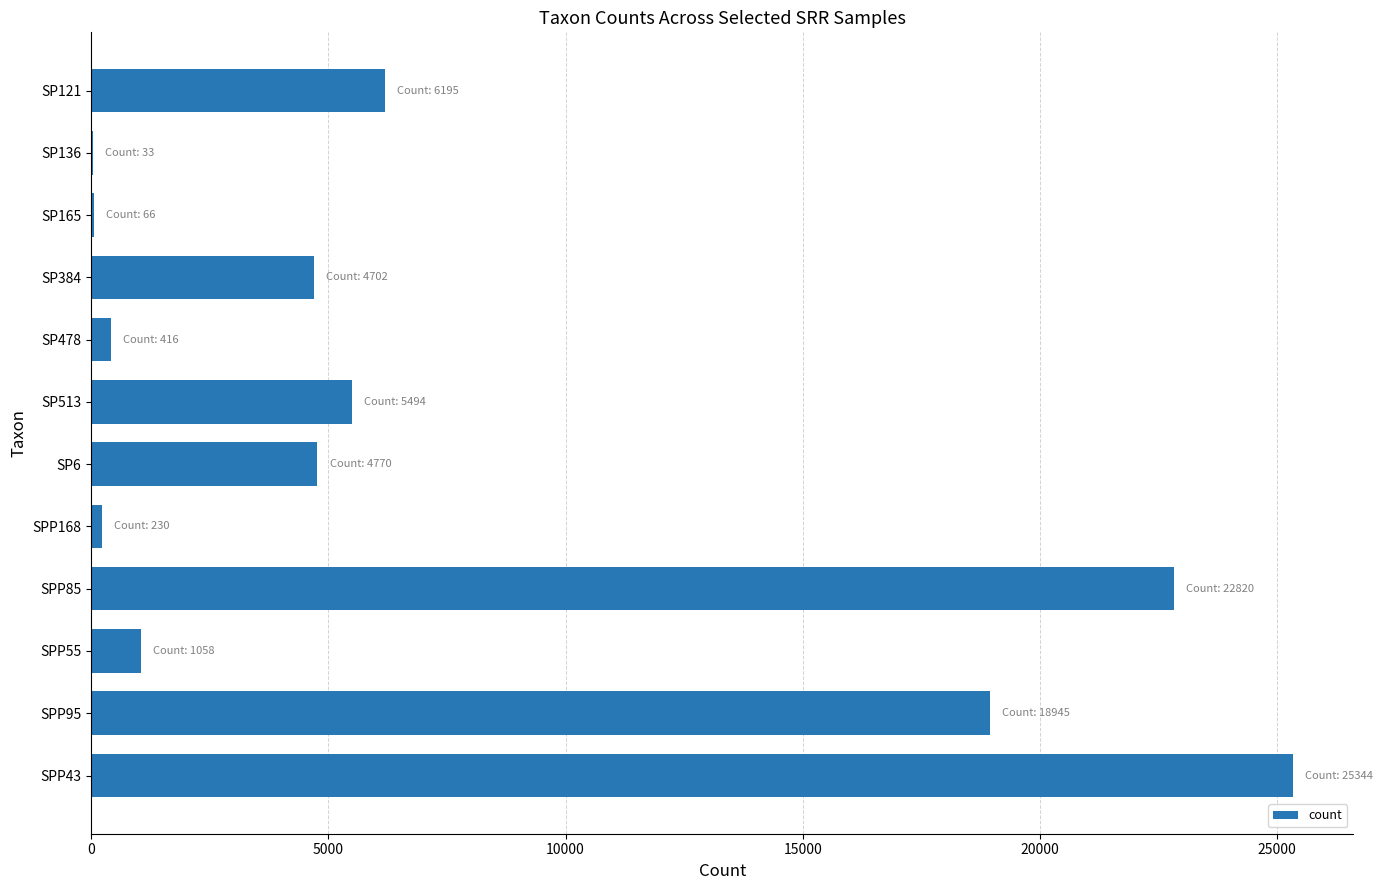

Is it true that the value at SPP43 is 44856?

False